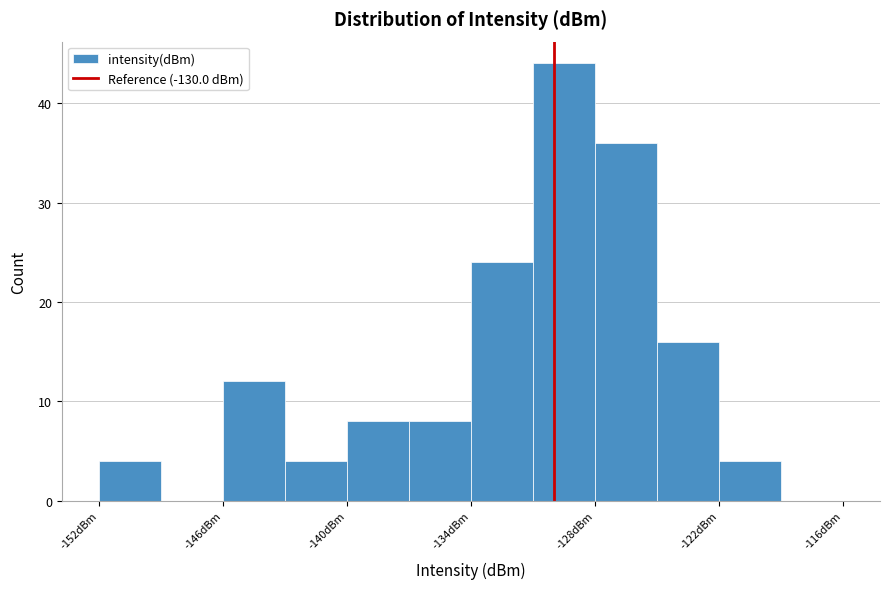

Around what value on the x-axis is the tallest bar? Give the approximate position of its centre, as read against the axis.

-129